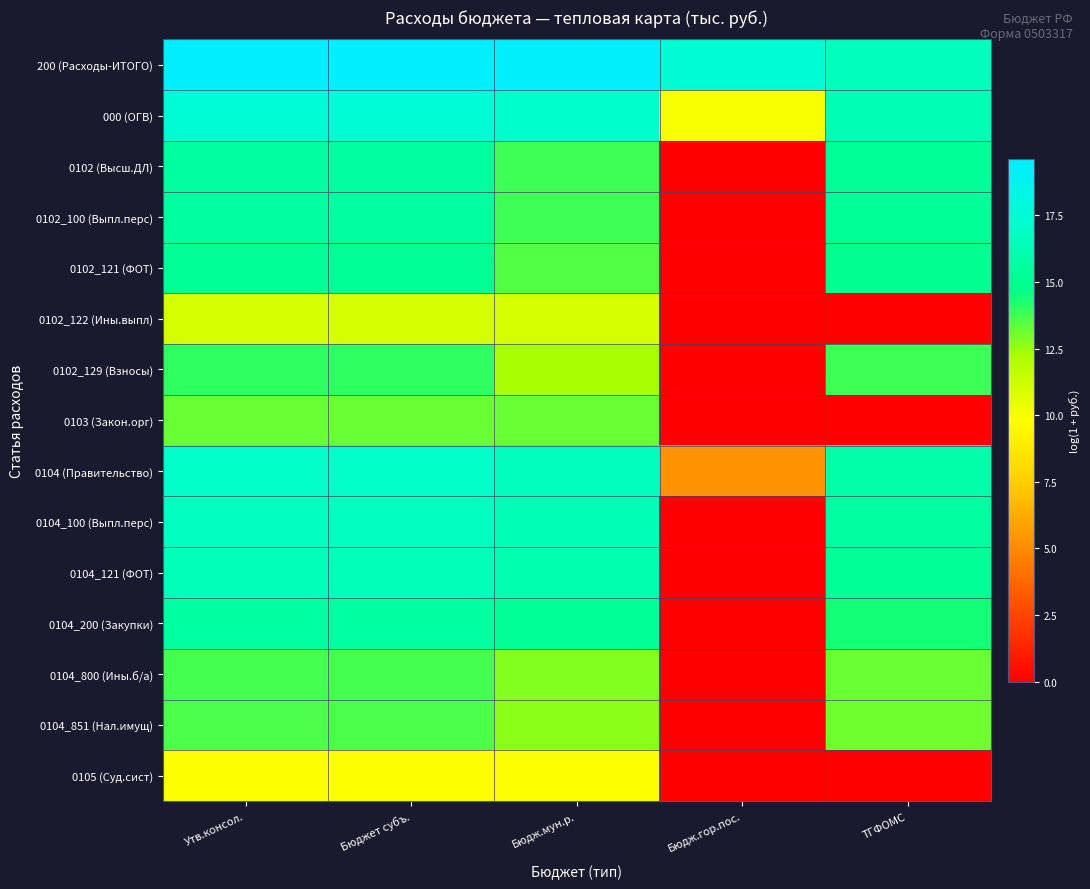

Reading left to right, transcribe all the data shown in this chart.

200 (Расходы-ИТОГО): Утв.консол.=19.6	Бюджет субъ.=19.6	Бюдж.мун.р.=19.5	Бюдж.гор.пос.=17.4	ТГФОМС=16.6
000 (ОГВ): Утв.консол.=17.6	Бюджет субъ.=17.6	Бюдж.мун.р.=17.2	Бюдж.гор.пос.=10.0	ТГФОМС=16.4
0102 (Высш.ДЛ): Утв.консол.=15.5	Бюджет субъ.=15.5	Бюдж.мун.р.=13.8	Бюдж.гор.пос.=0.0	ТГФОМС=15.3
0102_100 (Выпл.перс): Утв.консол.=15.5	Бюджет субъ.=15.5	Бюдж.мун.р.=13.8	Бюдж.гор.пос.=0.0	ТГФОМС=15.3
0102_121 (ФОТ): Утв.консол.=15.2	Бюджет субъ.=15.2	Бюдж.мун.р.=13.5	Бюдж.гор.пос.=0.0	ТГФОМС=15.0
0102_122 (Ины.выпл): Утв.консол.=11.0	Бюджет субъ.=11.0	Бюдж.мун.р.=11.0	Бюдж.гор.пос.=0.0	ТГФОМС=0.0
0102_129 (Взносы): Утв.консол.=14.0	Бюджет субъ.=14.0	Бюдж.мун.р.=12.3	Бюдж.гор.пос.=0.0	ТГФОМС=13.8
0103 (Закон.орг): Утв.консол.=13.2	Бюджет субъ.=13.2	Бюдж.мун.р.=13.2	Бюдж.гор.пос.=0.0	ТГФОМС=0.0
0104 (Правительство): Утв.консол.=17.1	Бюджет субъ.=17.1	Бюдж.мун.р.=16.7	Бюдж.гор.пос.=5.3	ТГФОМС=15.9
0104_100 (Выпл.перс): Утв.консол.=16.7	Бюджет субъ.=16.7	Бюдж.мун.р.=16.4	Бюдж.гор.пос.=0.0	ТГФОМС=15.5
0104_121 (ФОТ): Утв.консол.=16.5	Бюджет субъ.=16.5	Бюдж.мун.р.=16.1	Бюдж.гор.пос.=0.0	ТГФОМС=15.3
0104_200 (Закупки): Утв.консол.=15.6	Бюджет субъ.=15.6	Бюдж.мун.р.=15.3	Бюдж.гор.пос.=0.0	ТГФОМС=14.4
0104_800 (Ины.б/а): Утв.консол.=13.7	Бюджет субъ.=13.7	Бюдж.мун.р.=12.8	Бюдж.гор.пос.=0.0	ТГФОМС=13.2
0104_851 (Нал.имущ): Утв.консол.=13.6	Бюджет субъ.=13.6	Бюдж.мун.р.=12.7	Бюдж.гор.пос.=0.0	ТГФОМС=13.1
0105 (Суд.сист): Утв.консол.=9.9	Бюджет субъ.=9.9	Бюдж.мун.р.=9.9	Бюдж.гор.пос.=0.0	ТГФОМС=0.0